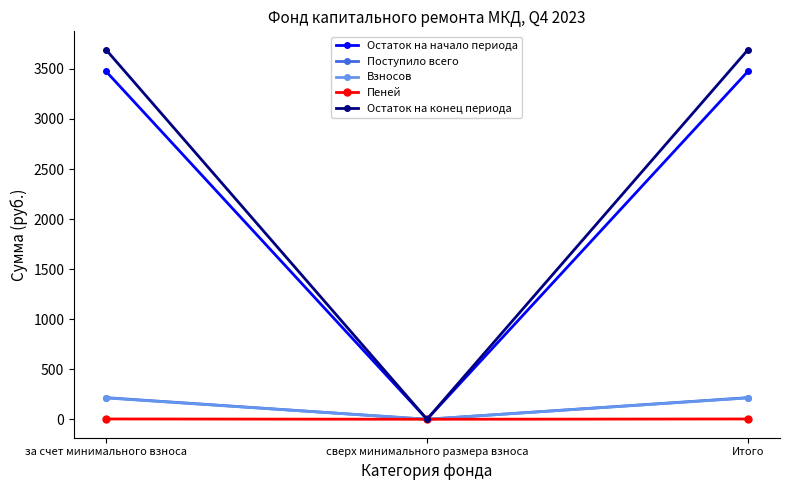

At which label does Поступило всего reach its minimum?

сверх минимального размера взноса